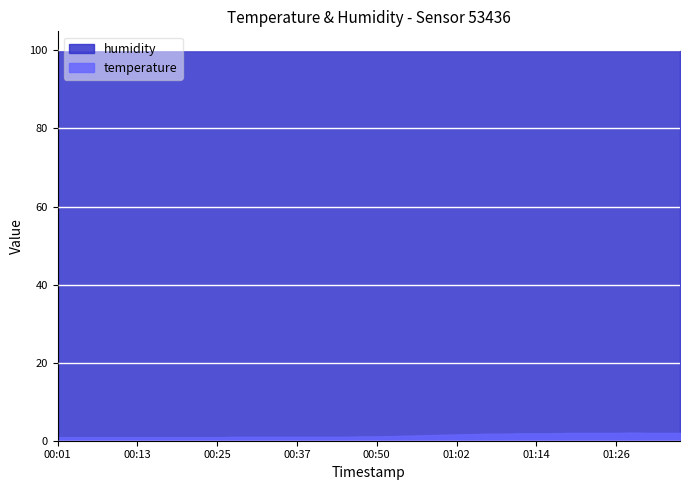

True or false: temperature and humidity intersect in this chart.

False